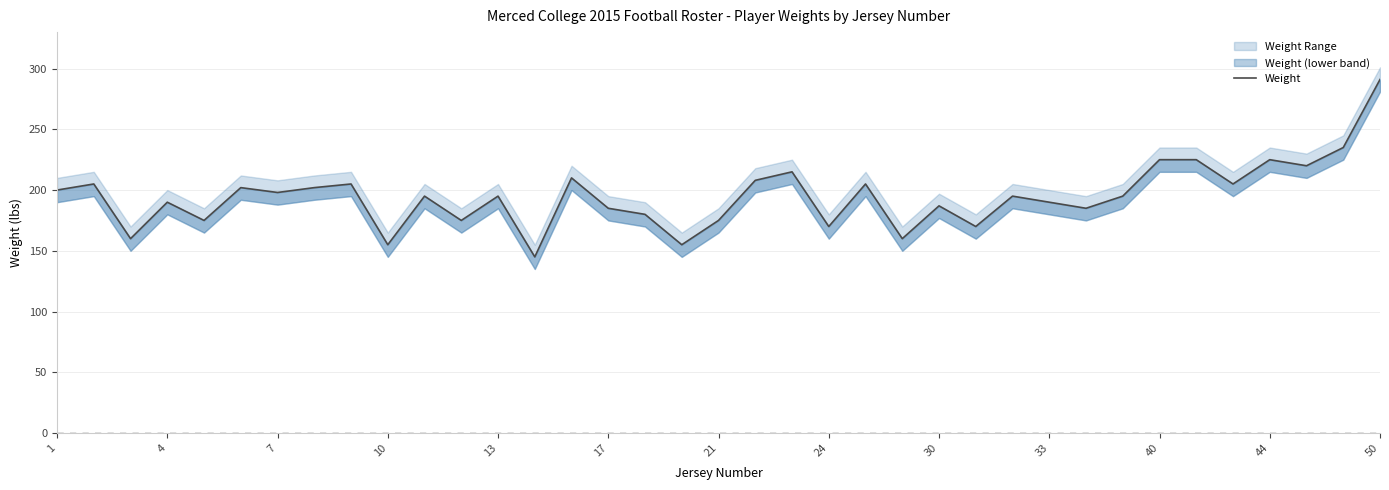

What is the smallest value displayed?

145